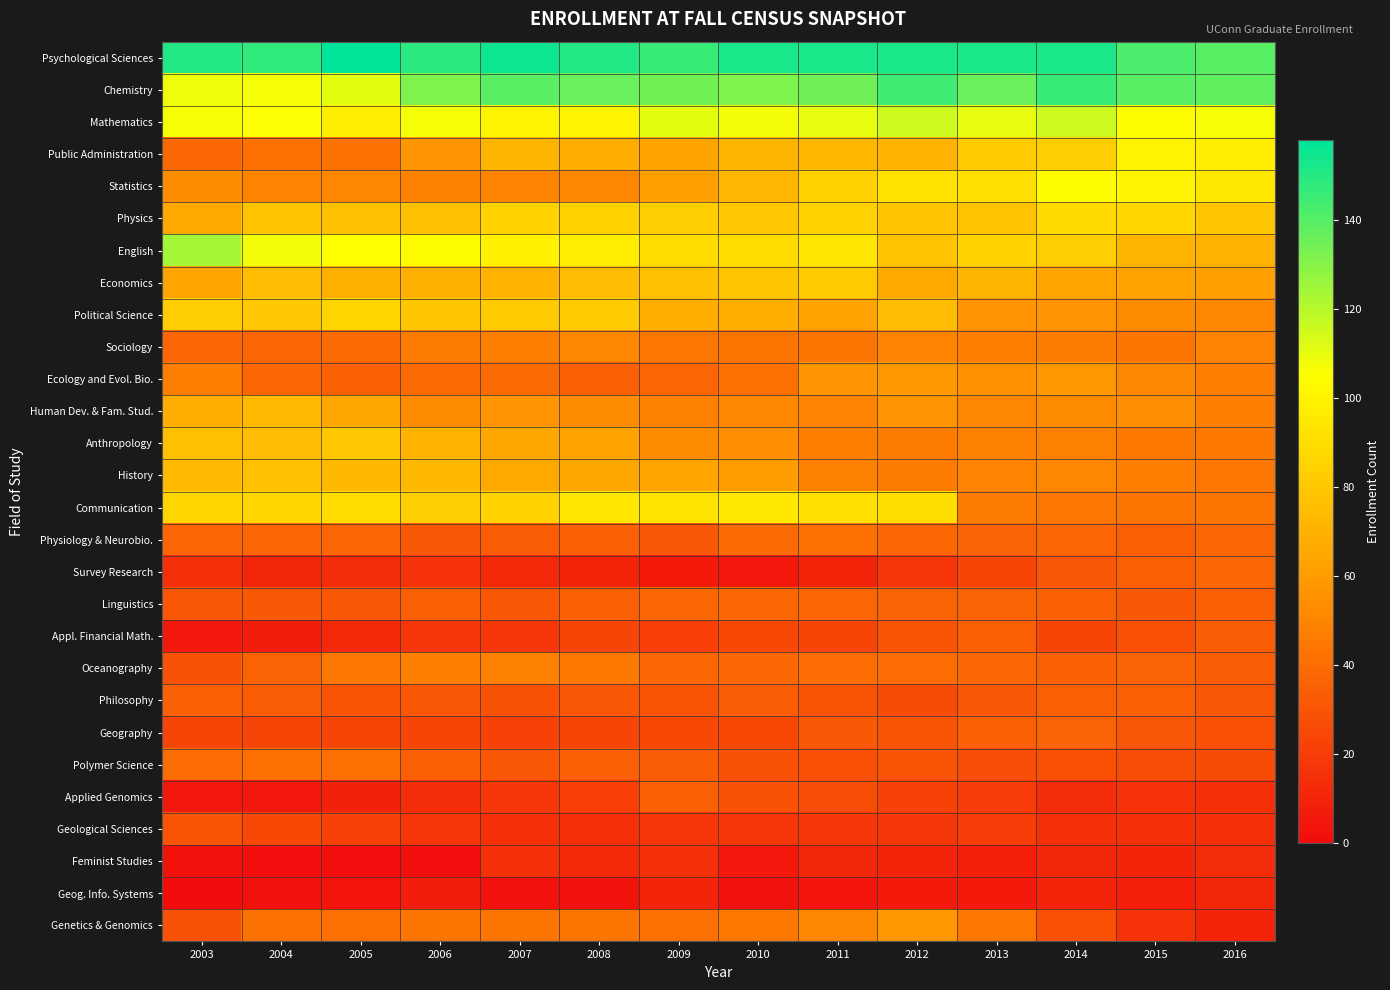

How many categories are shown in the chart?

14